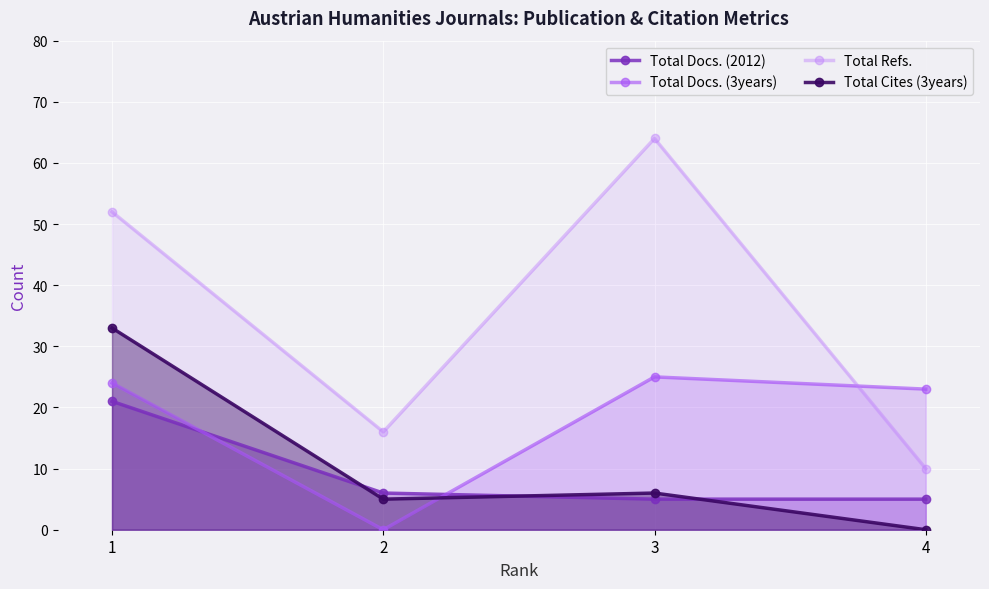

Is it true that Total Docs. (2012) equals 21 at 1?

True